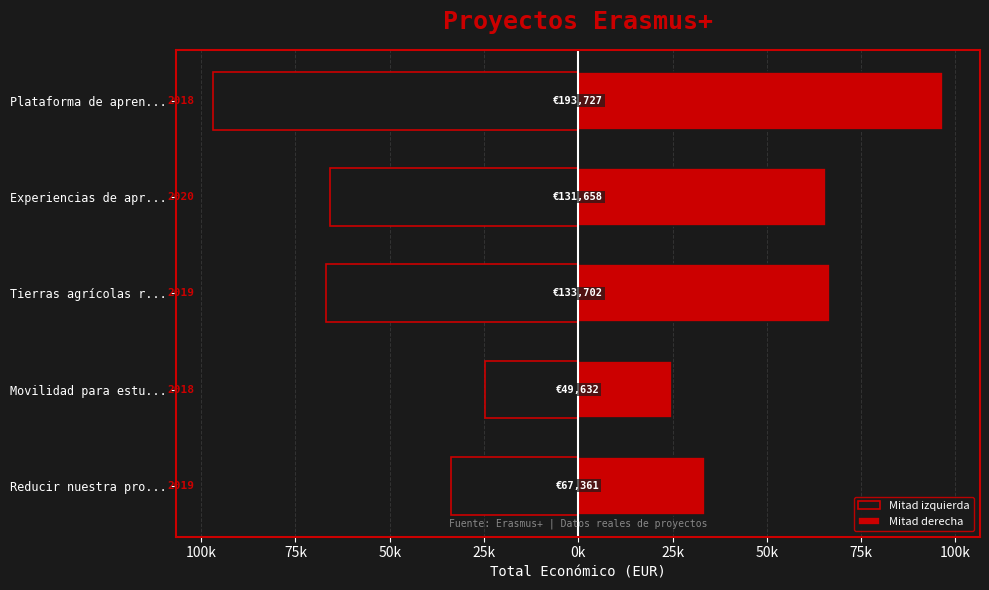

Is the value of Mitad izquierda at Movilidad para estu... greater than the value of Mitad derecha at Movilidad para estu...?

No